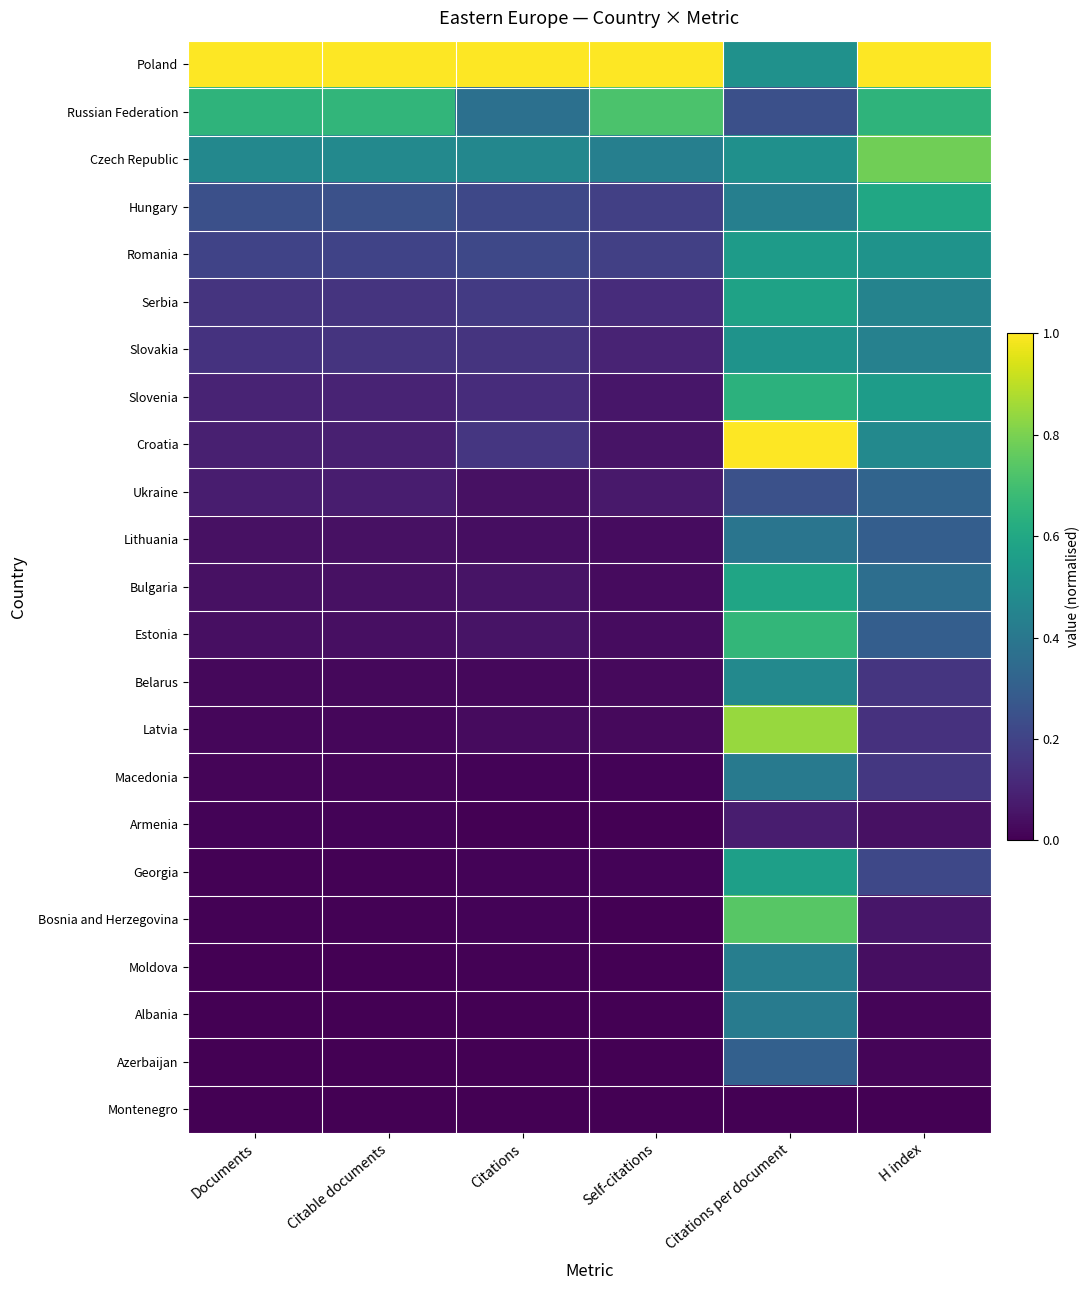

Which label corresponds to the smallest value in the chart?

Self-citations